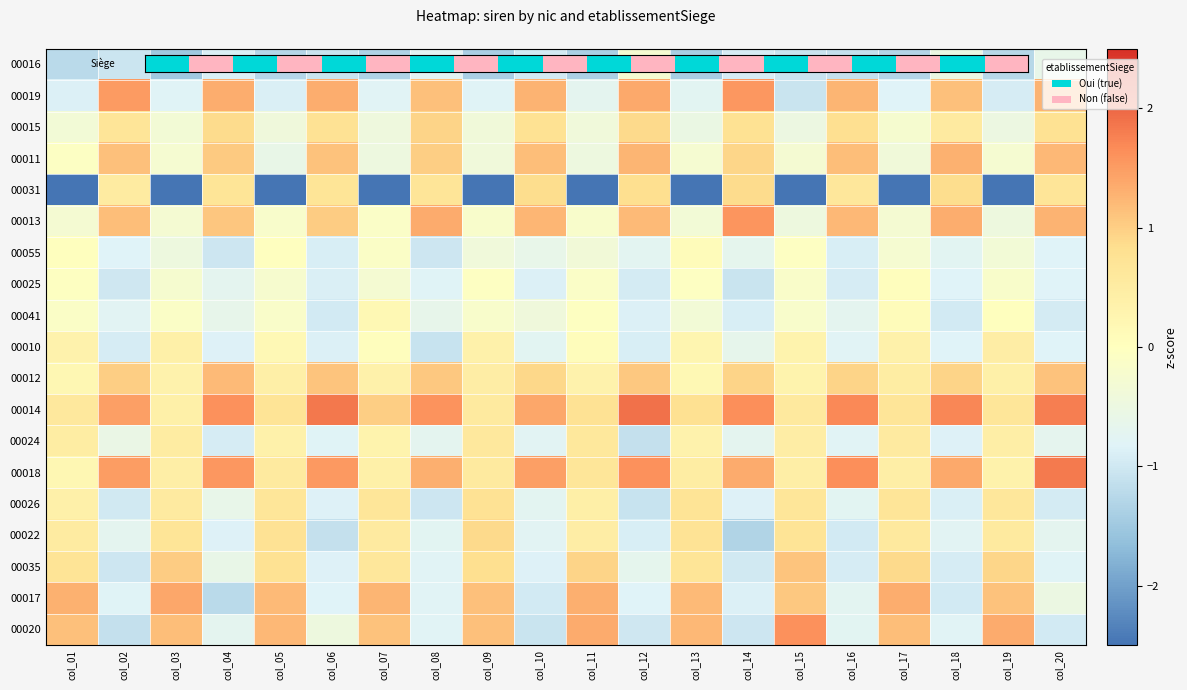

At which category does the chart reach its peak across all series?

col_12